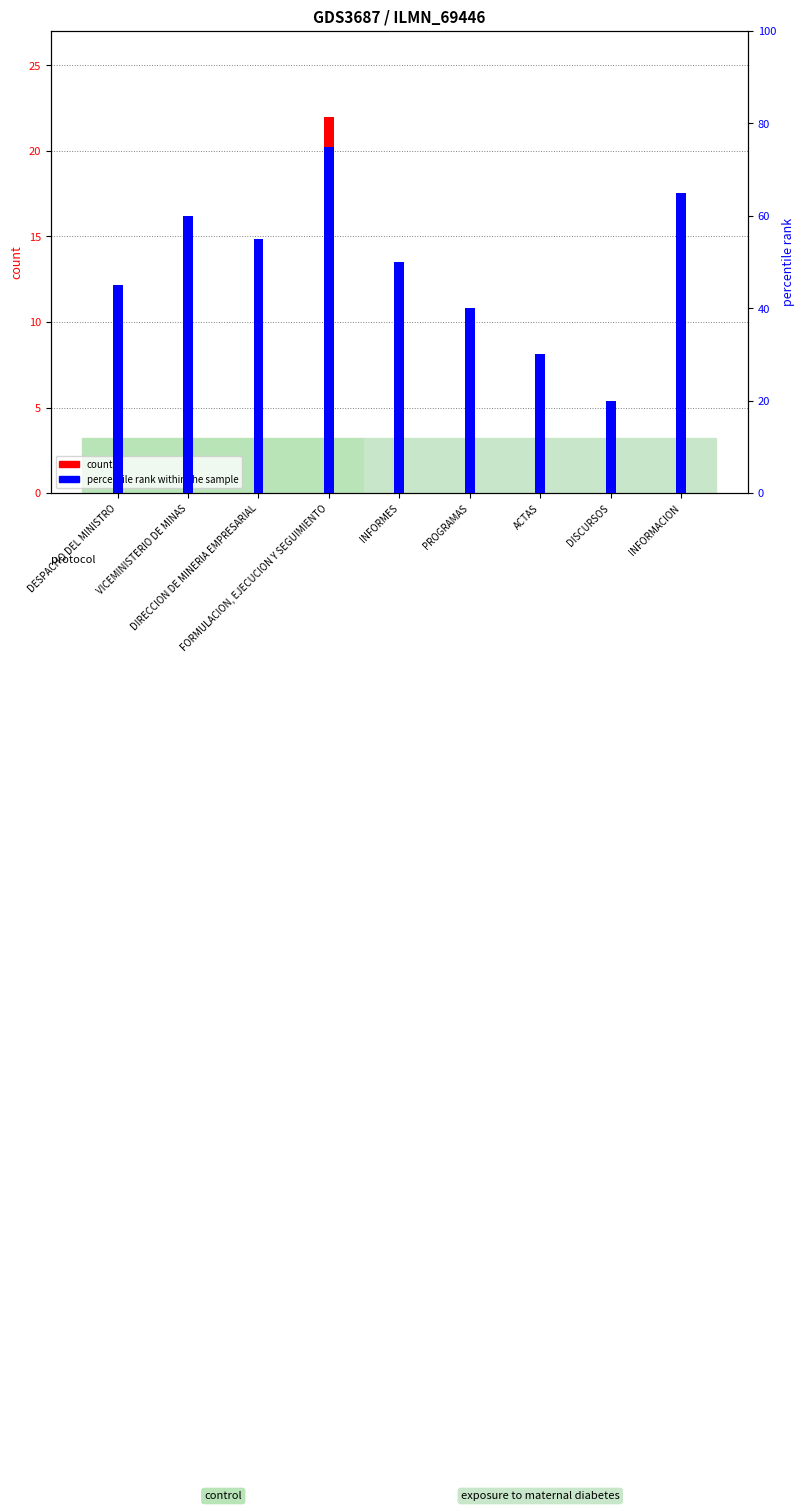

Rank the series by their maximum value, from highest to lowest.

percentile rank within the sample, count